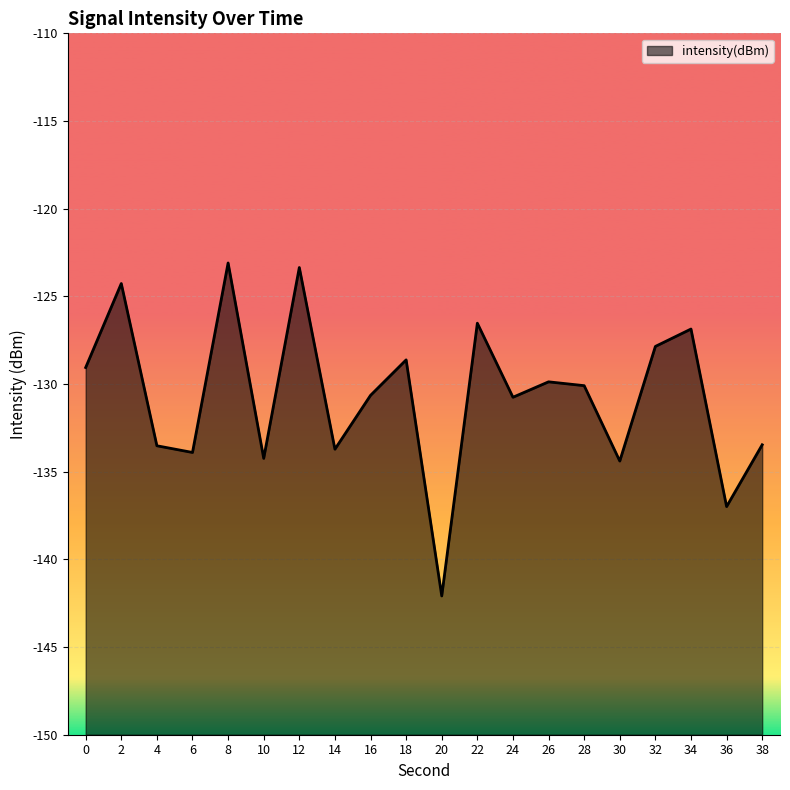

True or false: the data shows -129.9 at 26.

True